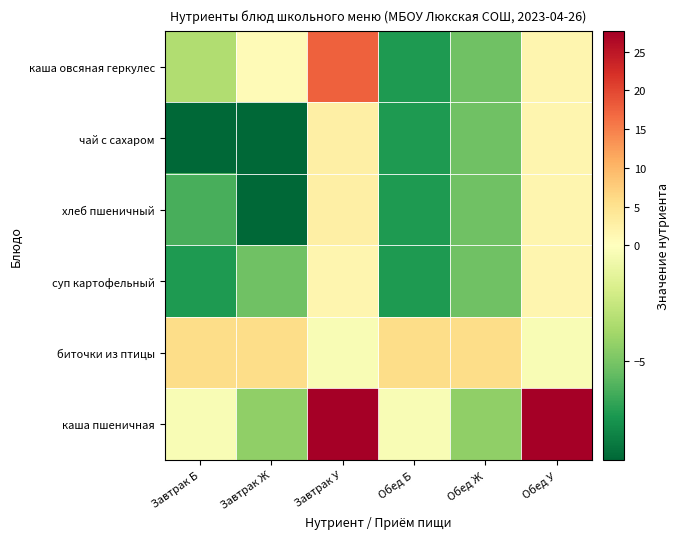

Which series has the largest range (max minus min)?

каша пшеничная